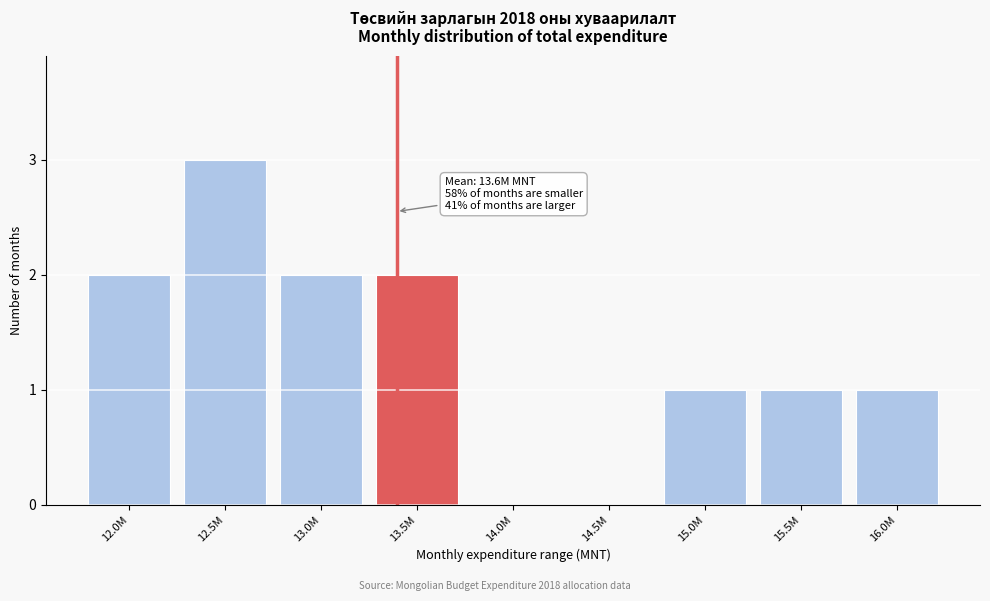

True or false: the data shows 3 at 12.0M.

False